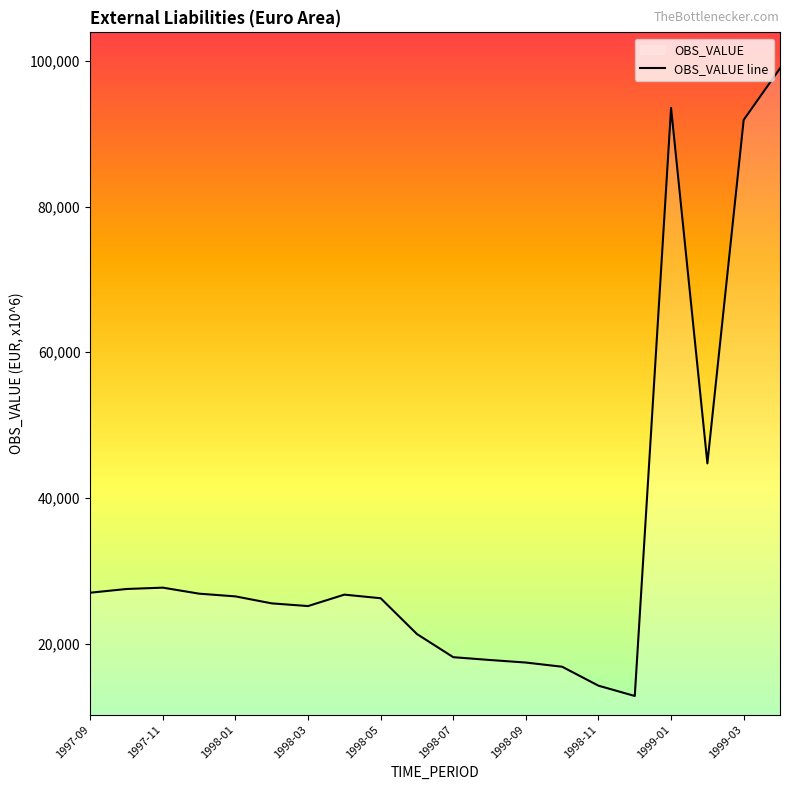

The value at 15 is 20446.6. True or false?

False